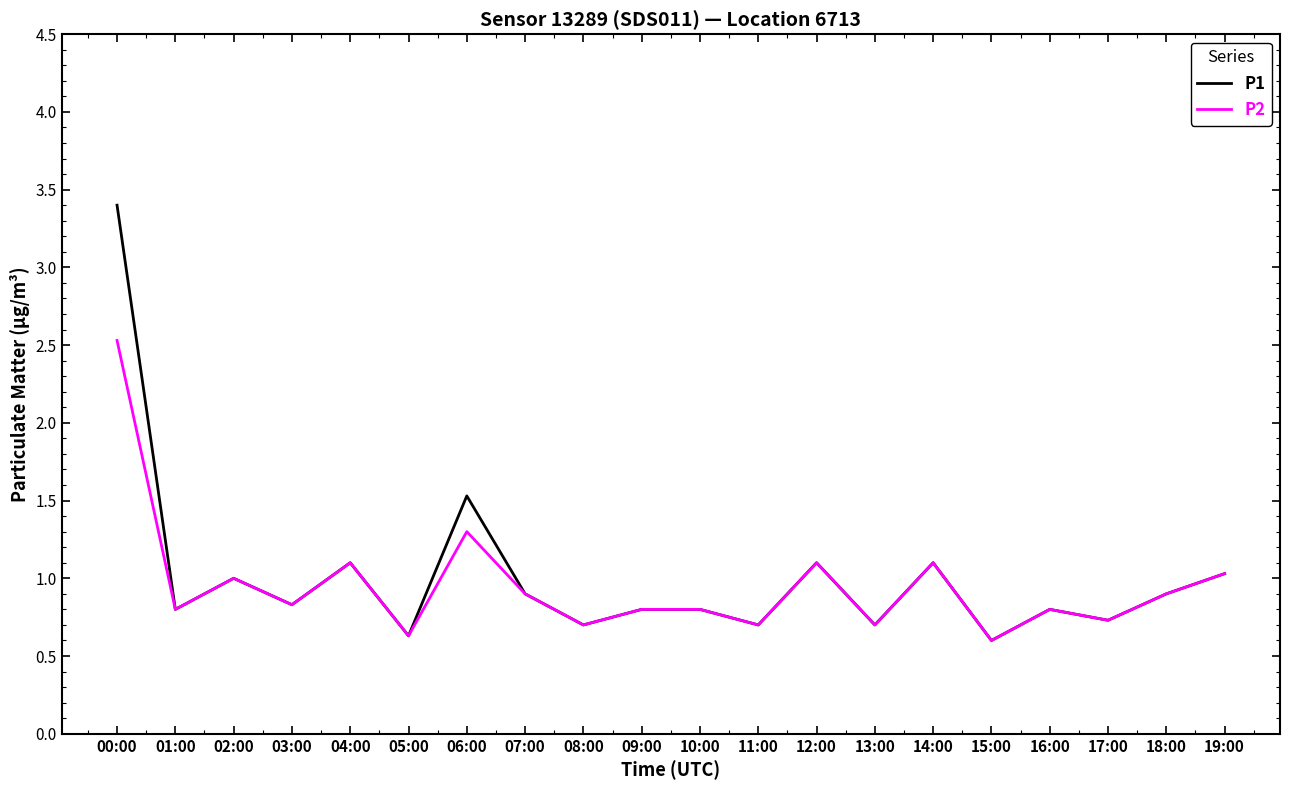

Where is the first local minimum for P1?

01:00